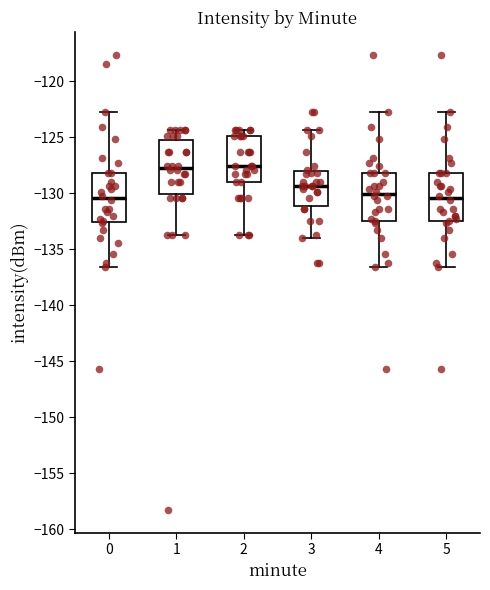

Where does the upper whisker of the box at x = 2 end on the y-axis? The values are not printed on the chart, so give them approximately, as read against the axis.

-124.5